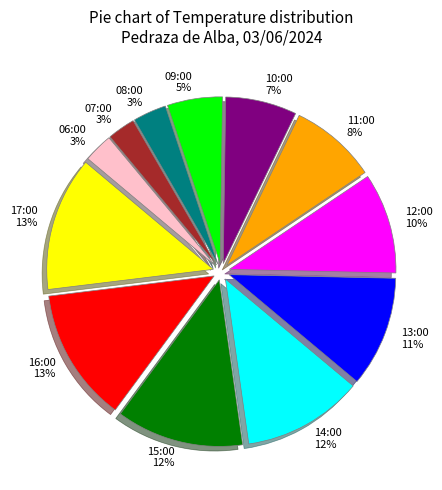

Is the sum of 11:00 and 14:00 greater than half?

No